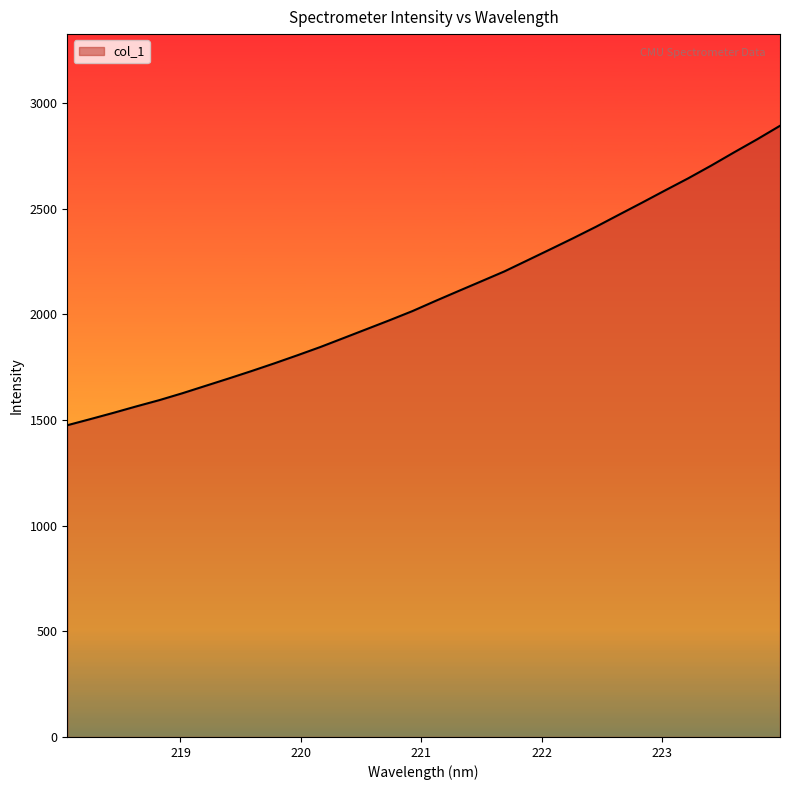

What is the greatest value displayed?

2892.1